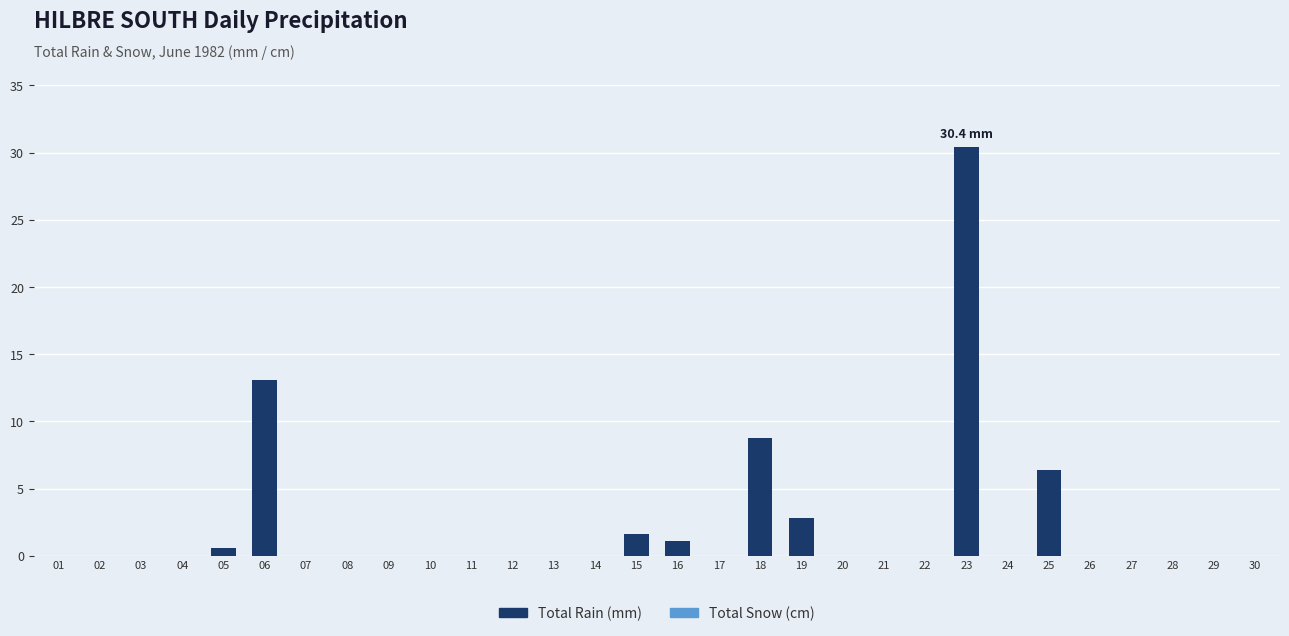

Between 21 and 16, which is larger?

16